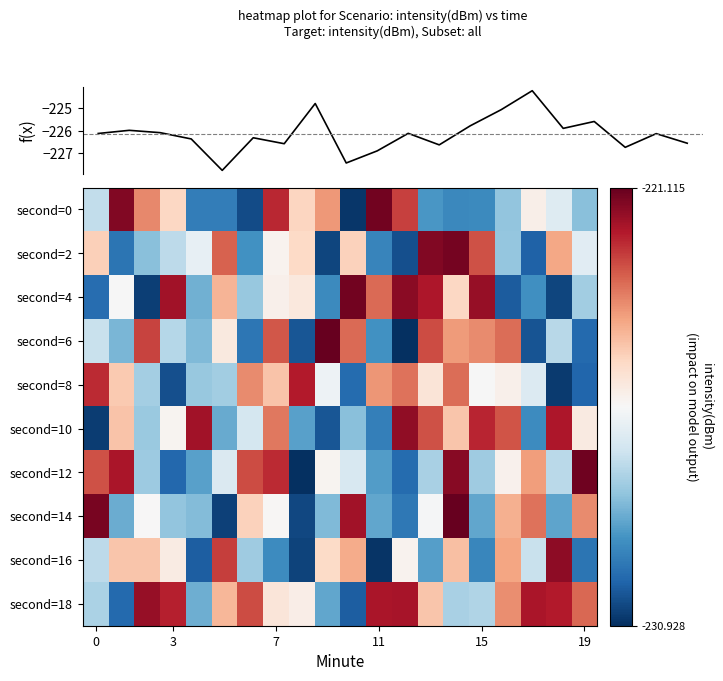

What is the average value of the second=12 series?

-226.0